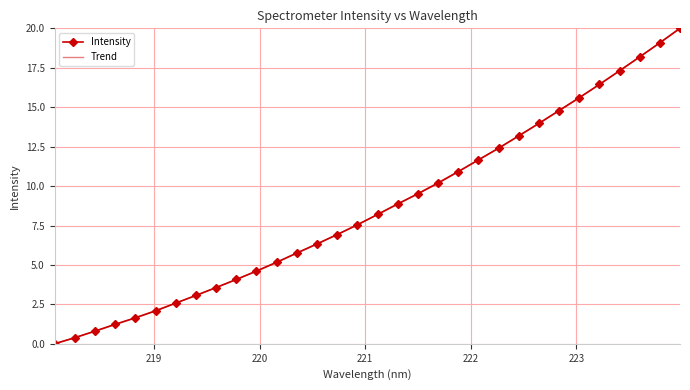

What is the highest value of the Trend series?

20.0